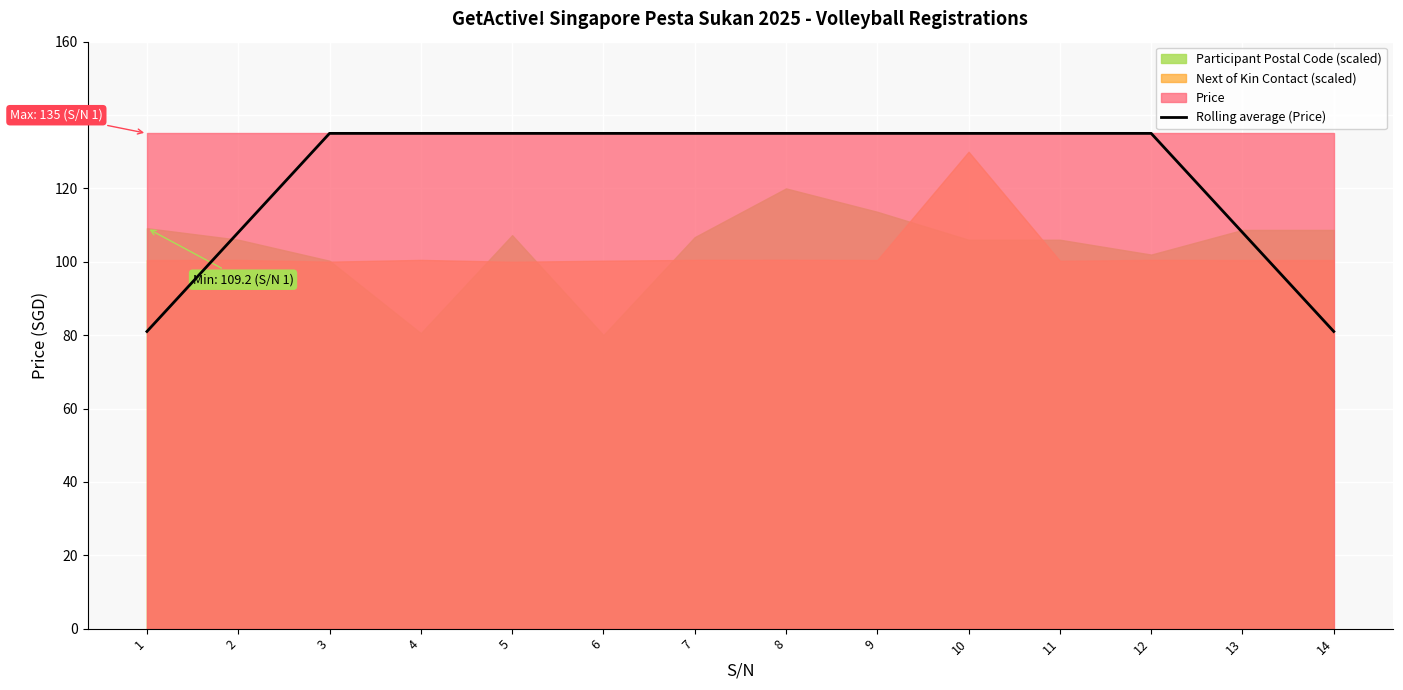

At which category does the chart reach its minimum across all series?

1